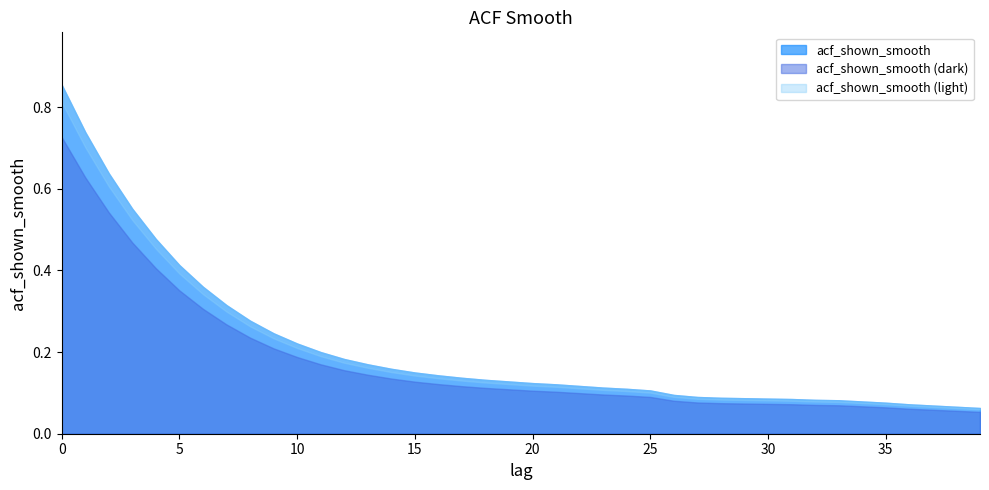

What is the value of the 38th point from the left?

0.1